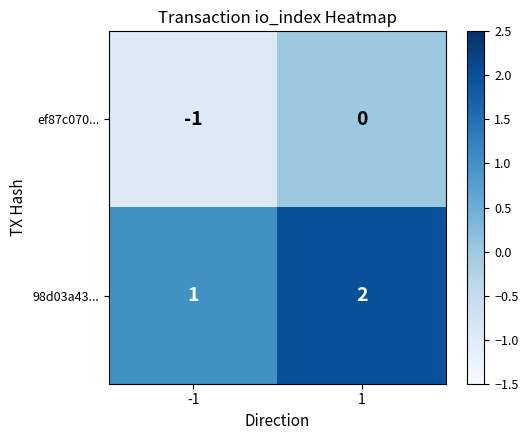

Rank the series at -1 from highest to lowest value.

98d03a43..., ef87c070...